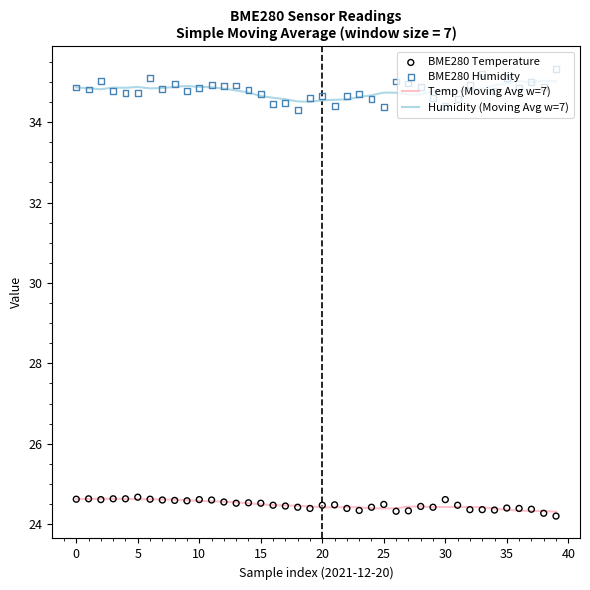

Is the value of BME280 Temperature at 28 greater than the value of BME280 Humidity at 29?

No